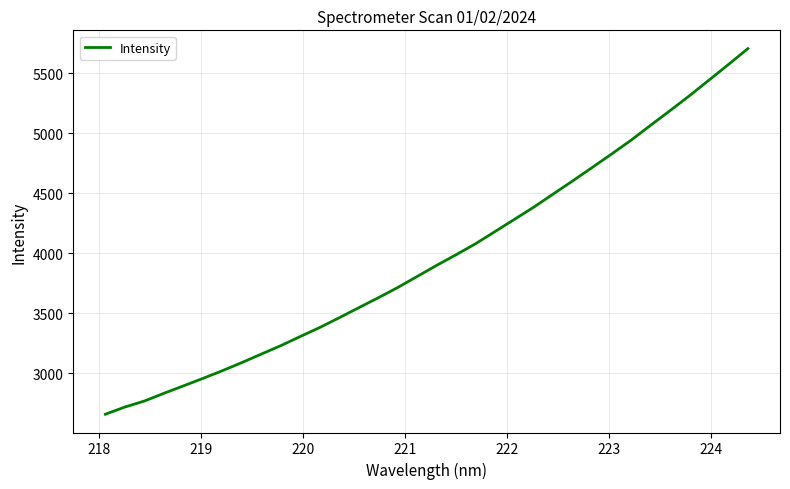

What is the maximum value shown in the chart?

5707.5